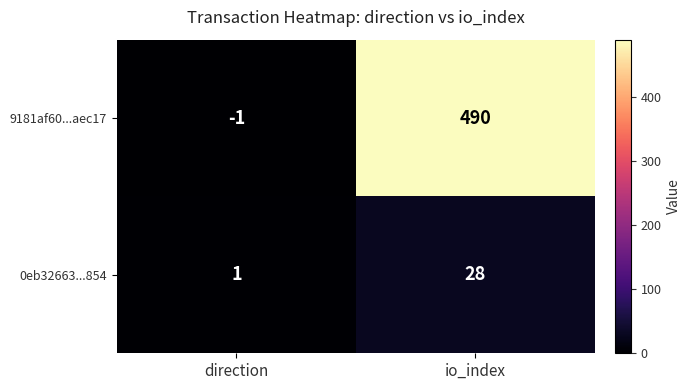

Which series has the largest range (max minus min)?

9181af60...aec17